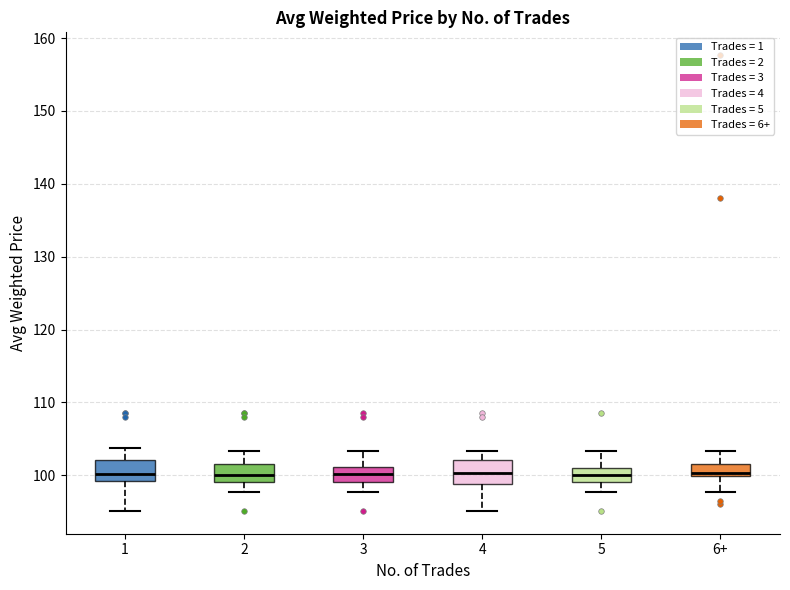

Reading left to right, transcribe this box plot: for each box, give where its median line is, the range the box spans, and where its two whiskers end, as read against the y-axis. The values are not printed on the chart, so give them approximately, as read against the axis.

1: median 100, box 99 to 102, whiskers 95 to 104
2: median 100, box 99 to 102, whiskers 98 to 103
3: median 100, box 99 to 101, whiskers 98 to 103
4: median 100, box 99 to 102, whiskers 95 to 103
5: median 100, box 99 to 101, whiskers 98 to 103
6+: median 100 (just above the box's lower edge), box 100 to 102, whiskers 98 to 103